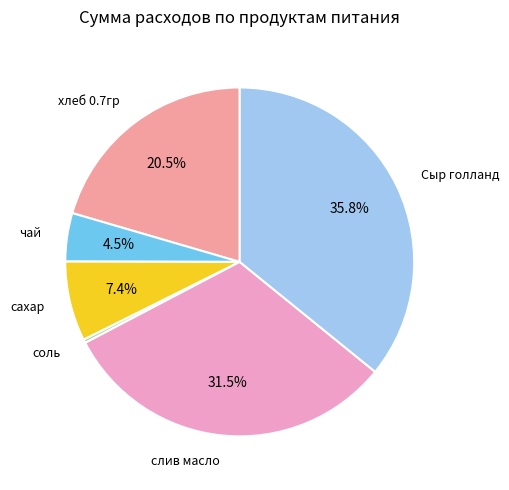

Is there any slice that represents more than half of the pie?

No